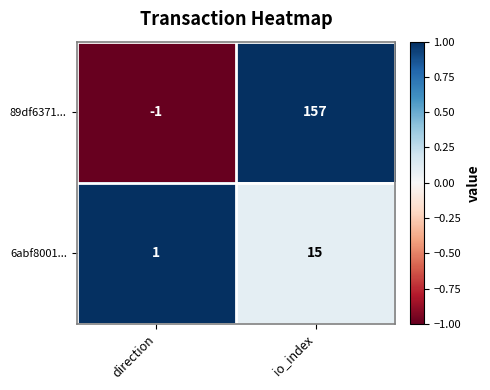

At which category does the chart reach its minimum across all series?

direction